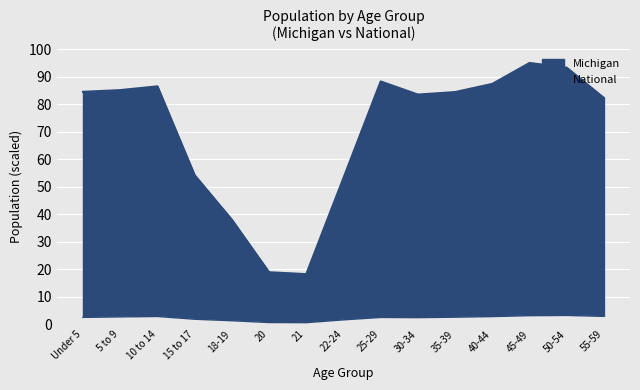

Between 22-24 and 45-49, which is larger?

45-49